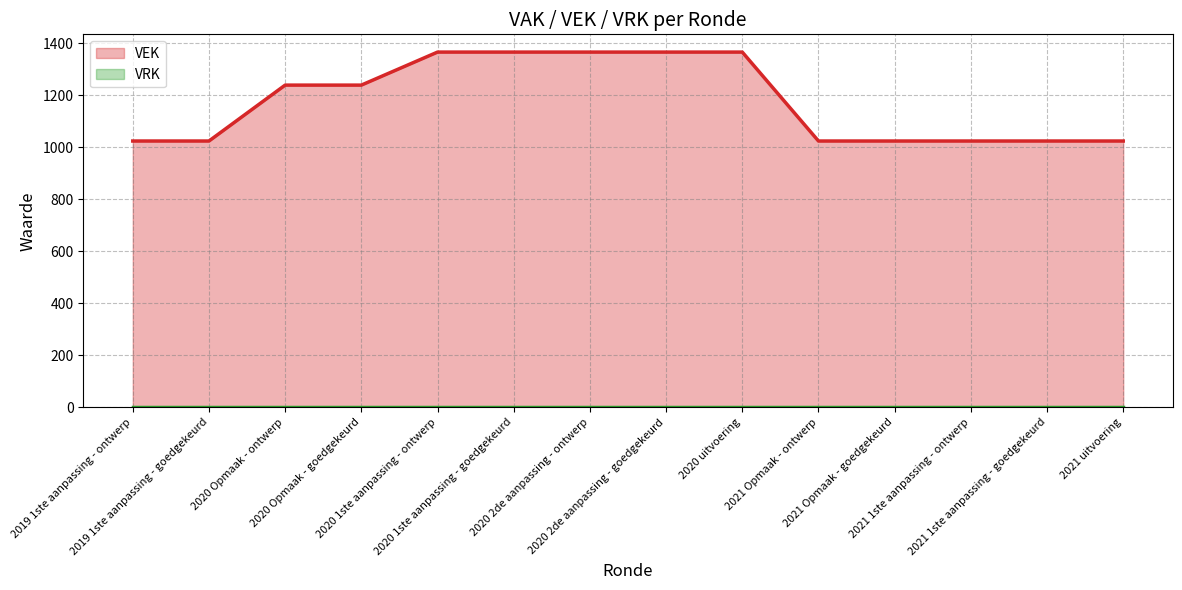

How many distinct data groups are displayed?

2